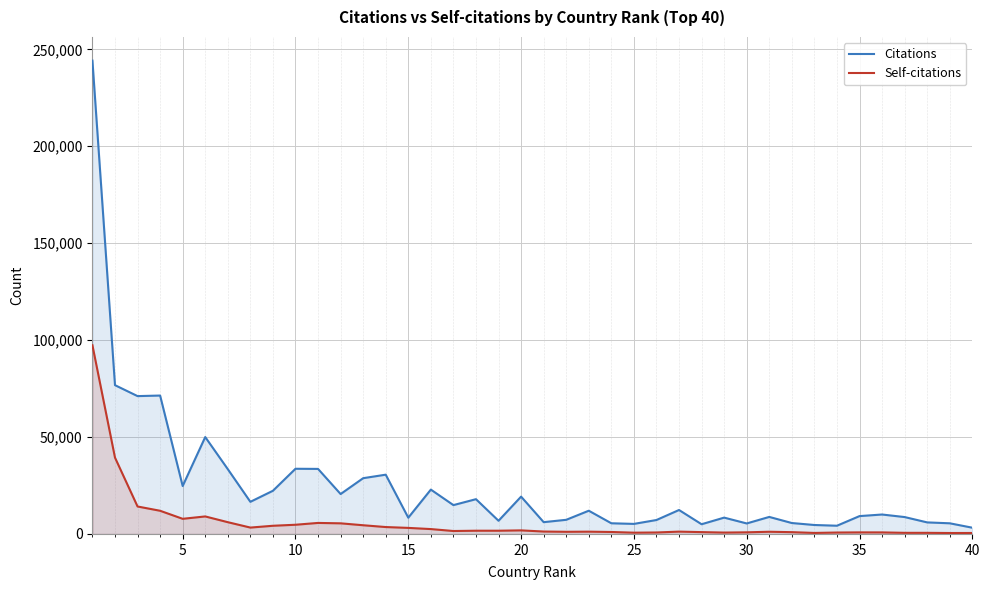

What is the maximum value for Self-citations?

97327